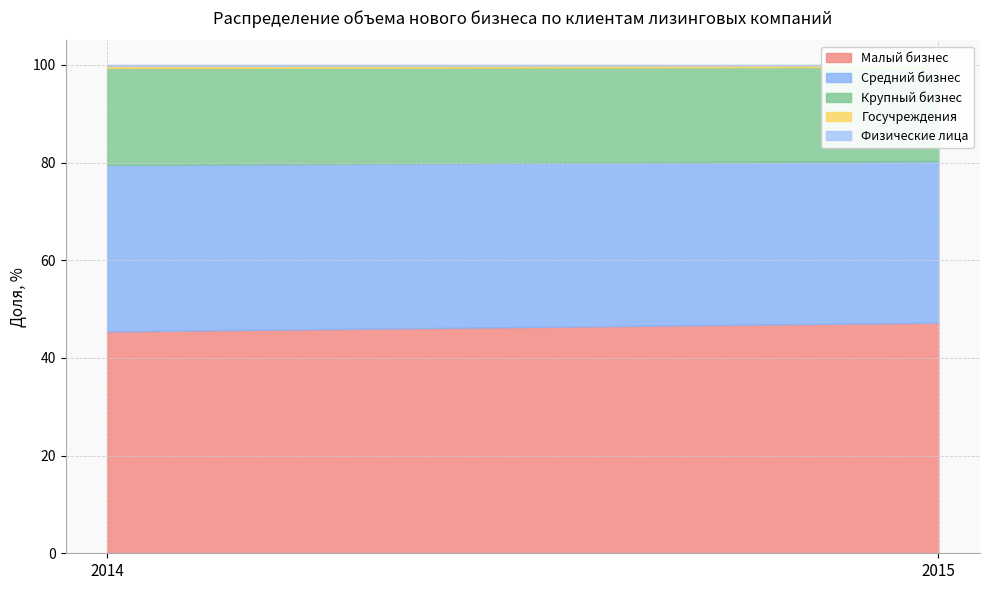

Where is Крупный бизнес nearest to the value 19?

2015